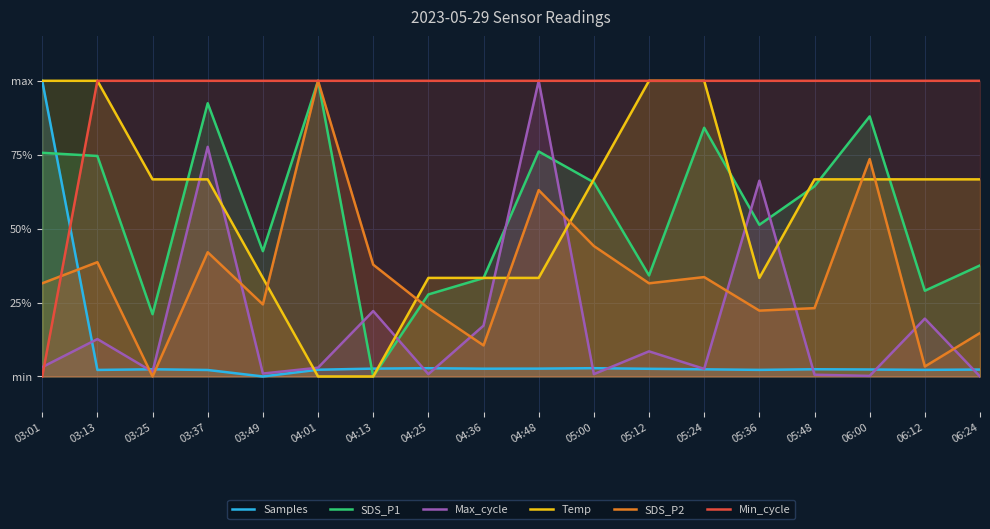

True or false: Max_cycle has more than 1 points higher than both neighbors.

True